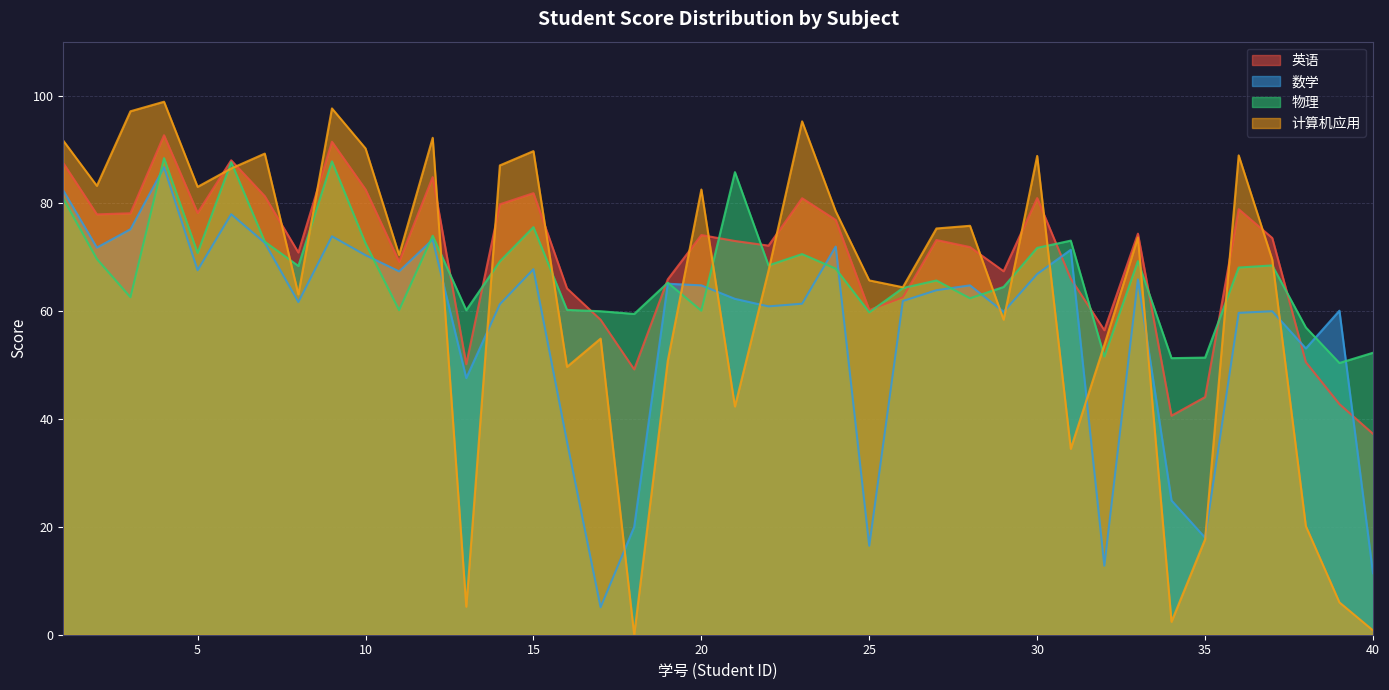

What is the minimum value for 数学?

5.1